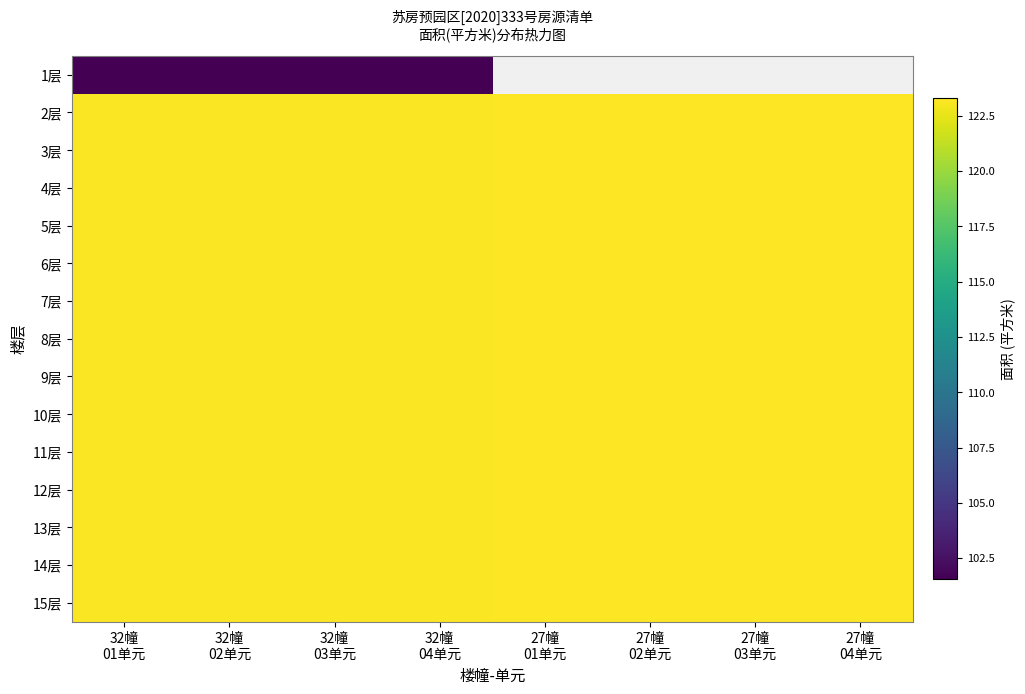

How many 2层 values are between 123 and 124?

8